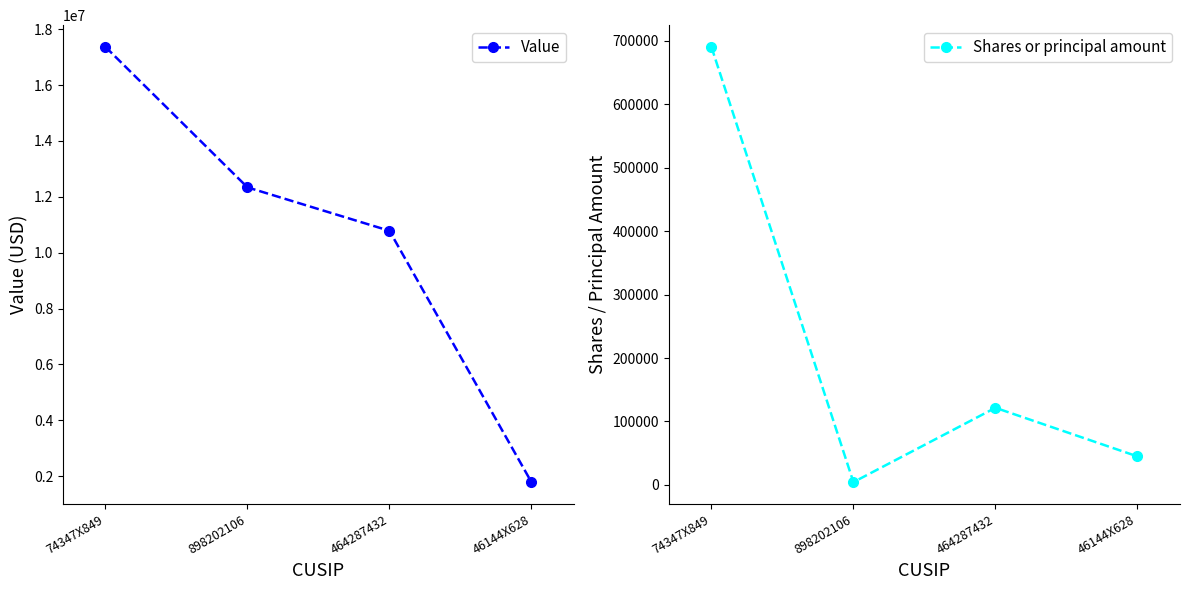

What is the value of the Value point at the 1st from the left?

17367810